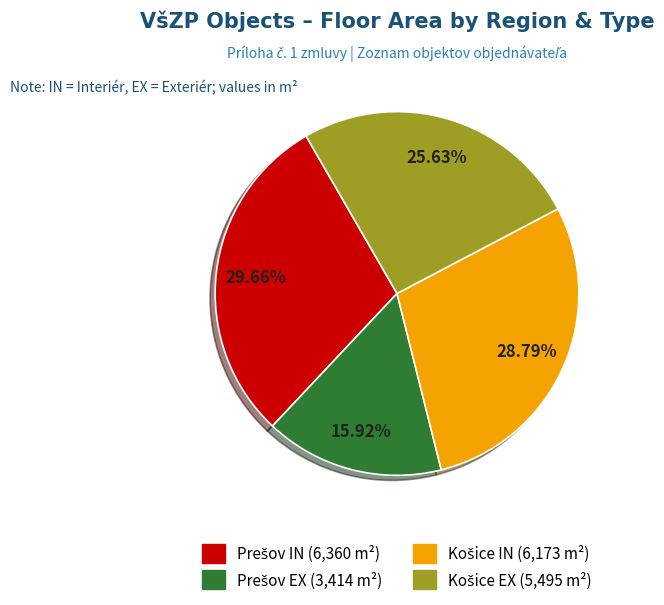

To the nearest percent, what is the average slice percentage?

25%